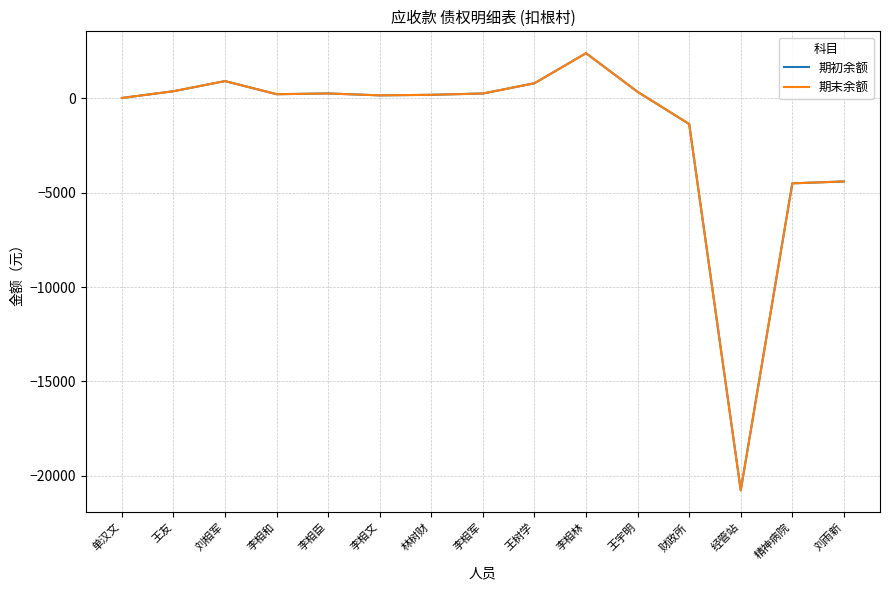

The 期末余额 series shows 40.8 at 李相文. True or false?

False